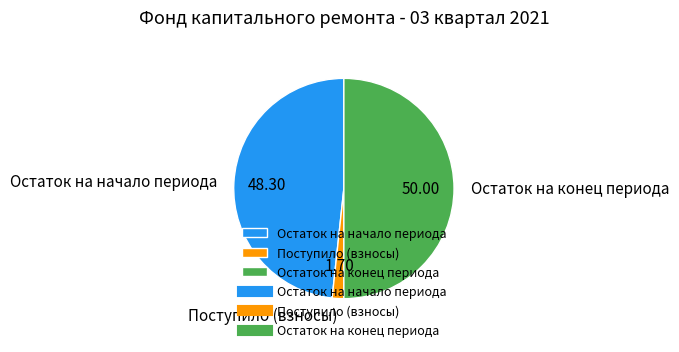

Which has a higher value, Остаток на начало периода or Поступило (взносы)?

Остаток на начало периода